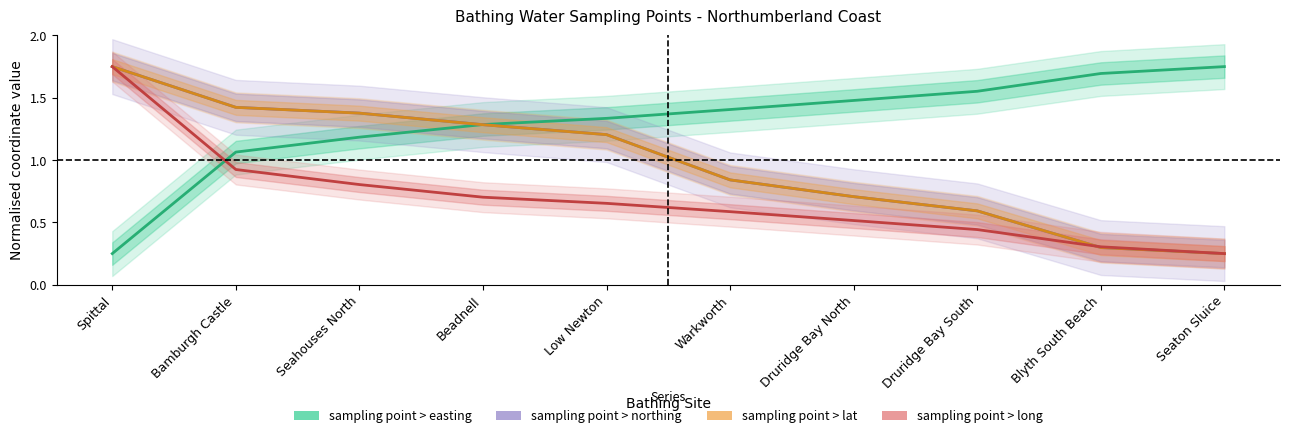

Between Spittal and Seahouses North, which is larger?

Seahouses North